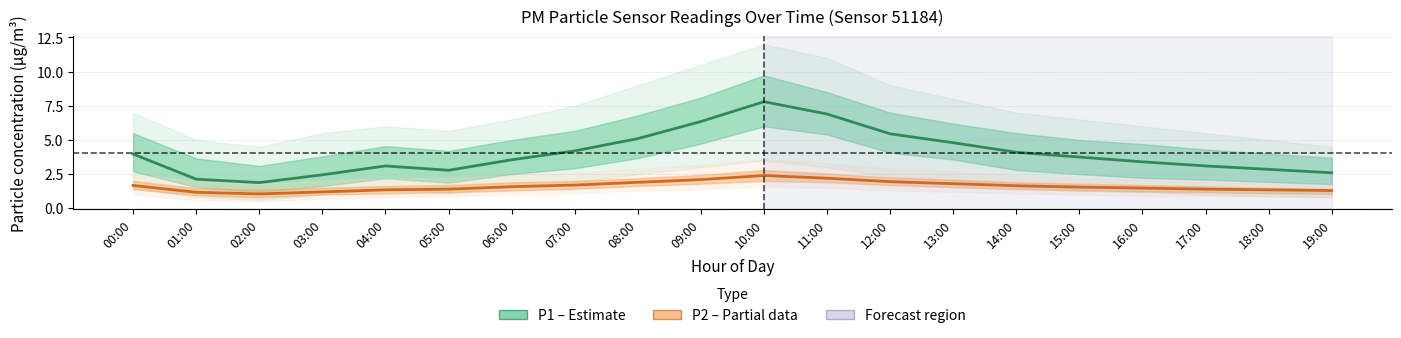

Count the number of categories in the chart.

20